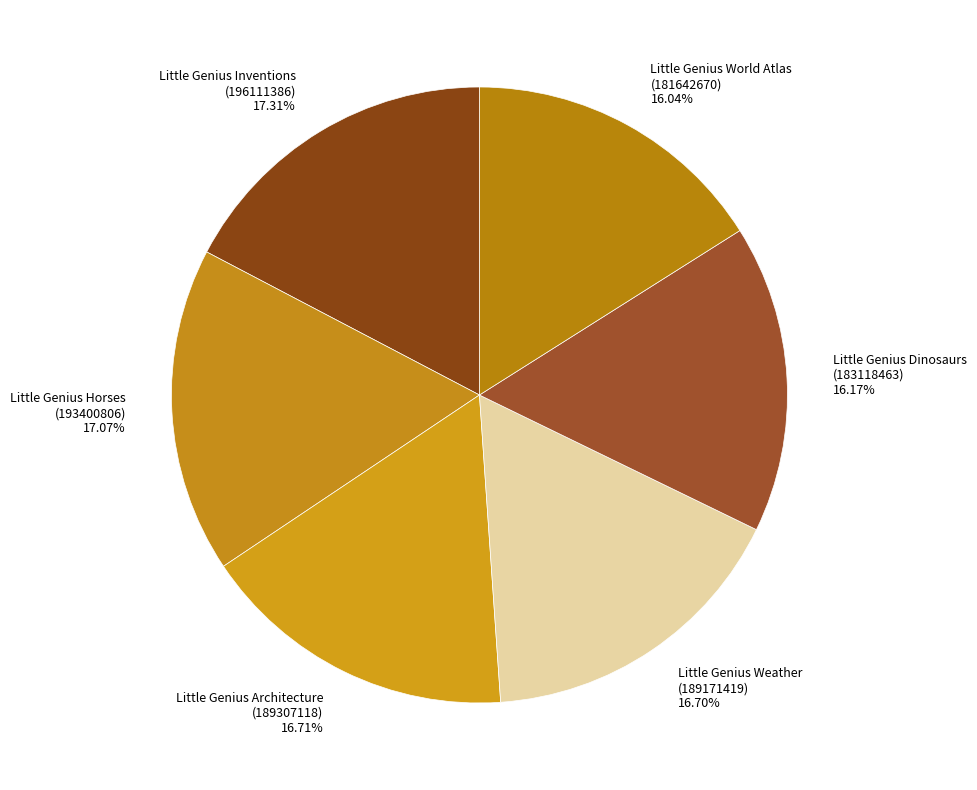

Does Little Genius Dinosaurs (183118463) 16.17% represent more than half of the total?

No